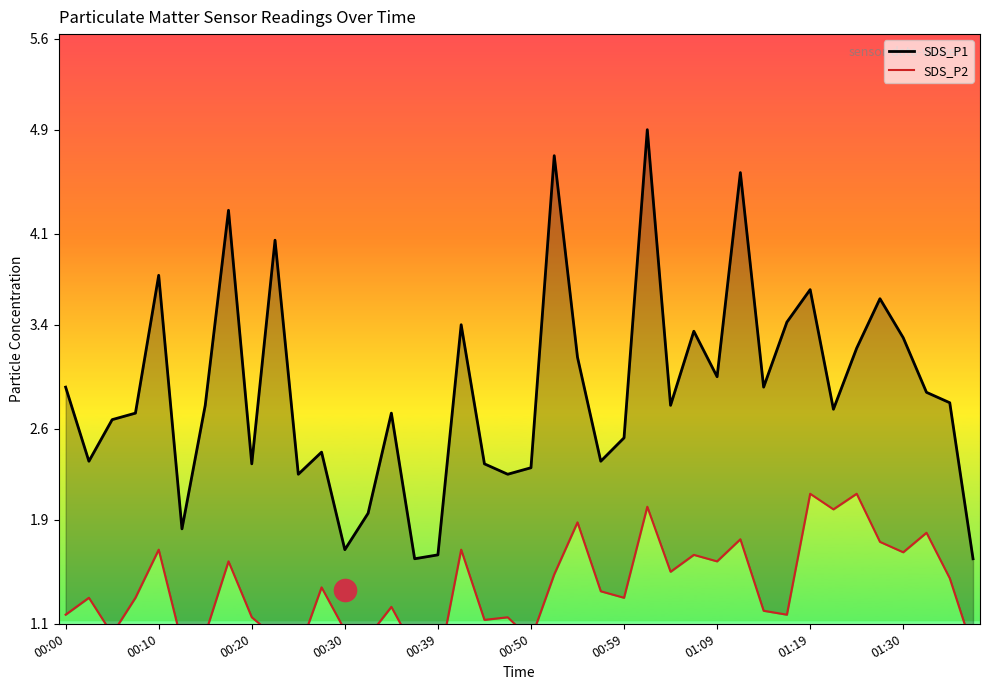

Reading right to left, list all the values displayed in this chart.

SDS_P1: 1.6	2.8	2.9	3.3	3.6	3.2	2.8	3.7	3.4	2.9	4.6	3.0	3.4	2.8	4.9	2.5	2.4	3.1	4.7	2.3	2.2	2.3	3.4	1.6	1.6	2.7	1.9	1.7	2.4	2.2	4.0	2.3	4.3	2.8	1.8	3.8	2.7	2.7	2.4	2.9
SDS_P2: 0.9	1.4	1.8	1.6	1.7	2.1	2.0	2.1	1.2	1.2	1.8	1.6	1.6	1.5	2.0	1.3	1.4	1.9	1.5	1.0	1.1	1.1	1.7	0.8	0.9	1.2	1.0	1.1	1.4	0.9	1.0	1.1	1.6	1.0	0.9	1.7	1.3	1.0	1.3	1.2